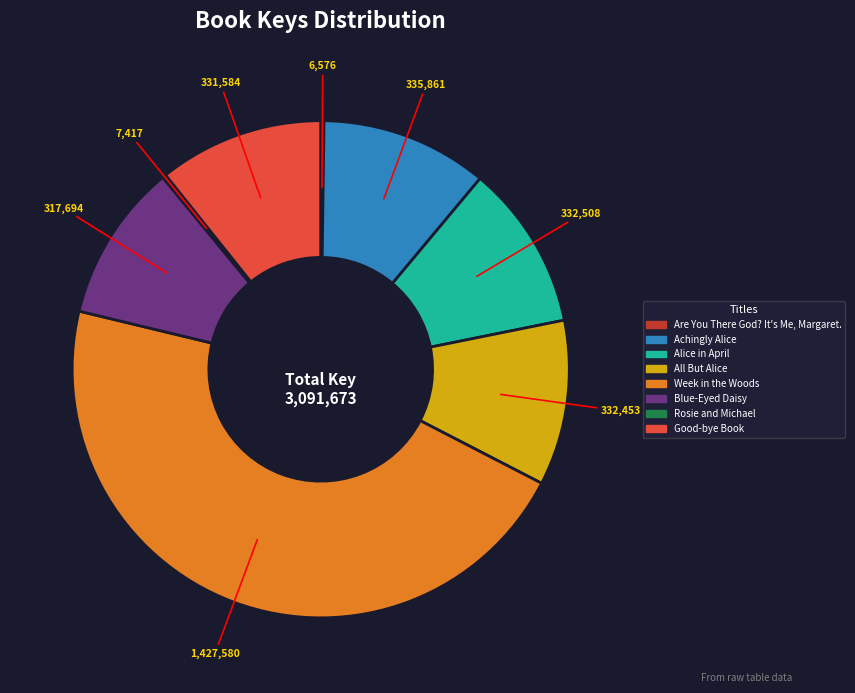

Which slice is the largest?

Week in the Woods